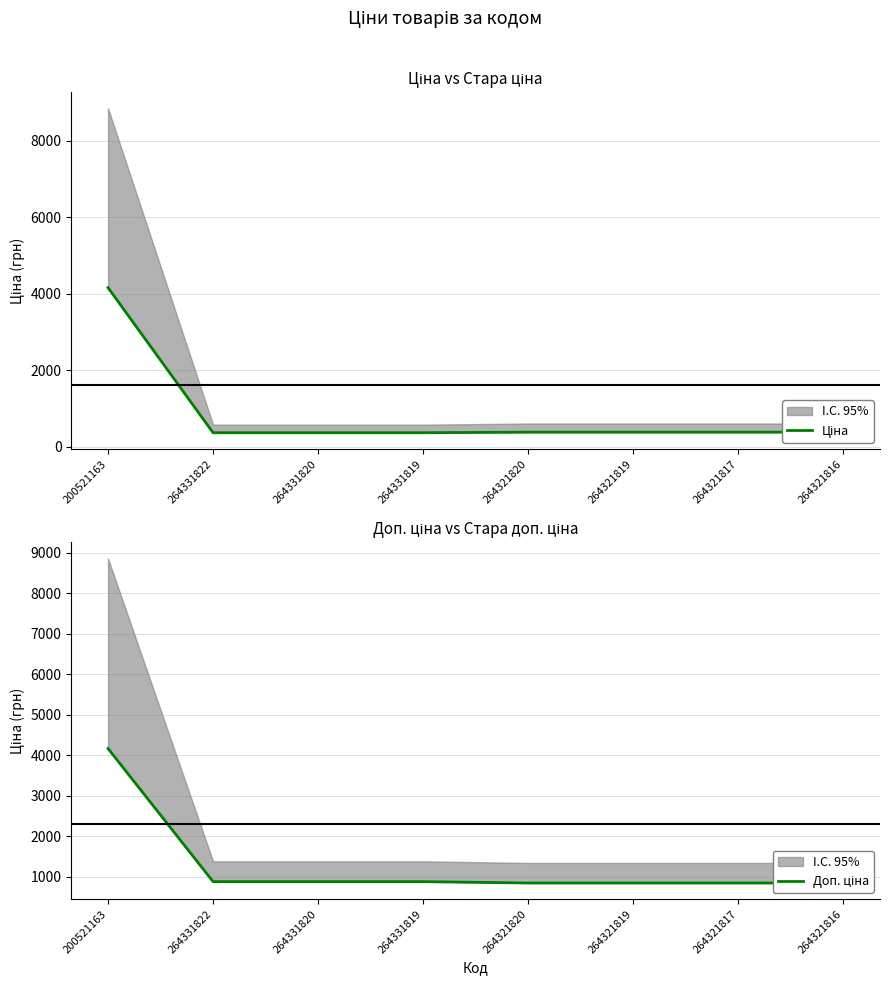

What is the label of the 3rd point from the right?

264321819